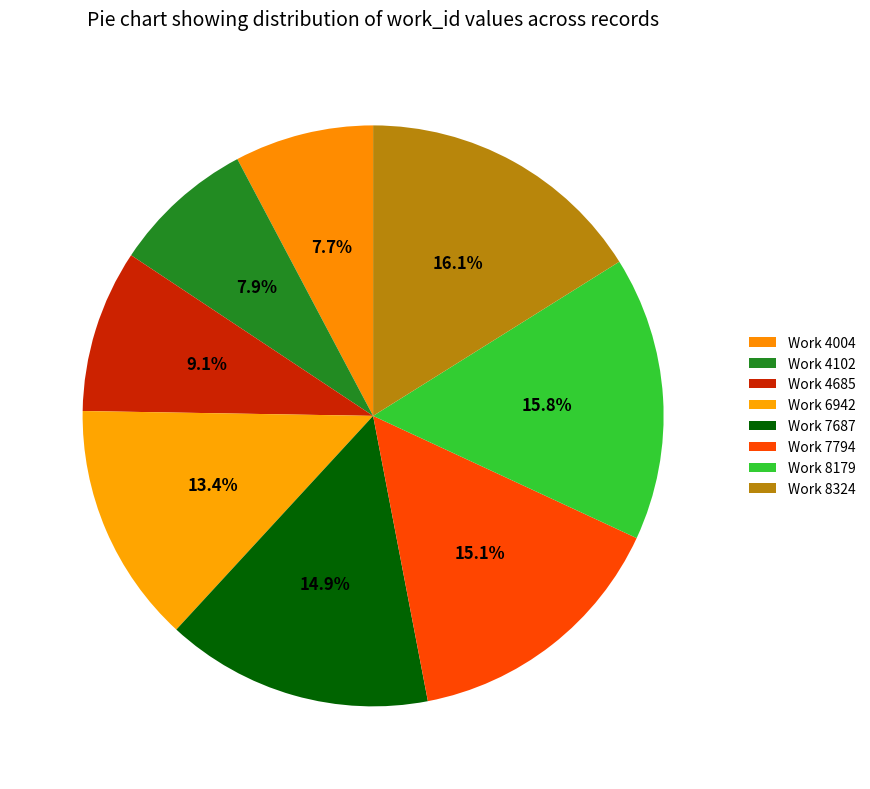

Between Work 7794 and Work 6942, which is larger?

Work 7794